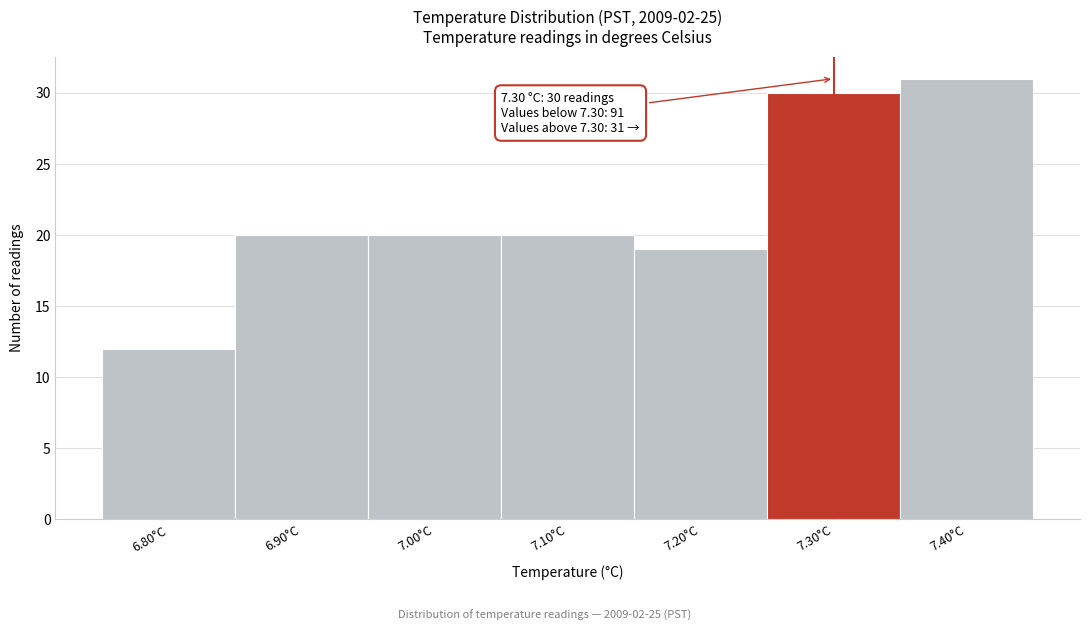

Which range on the x-axis has the tallest bar?

7.35 to 7.45